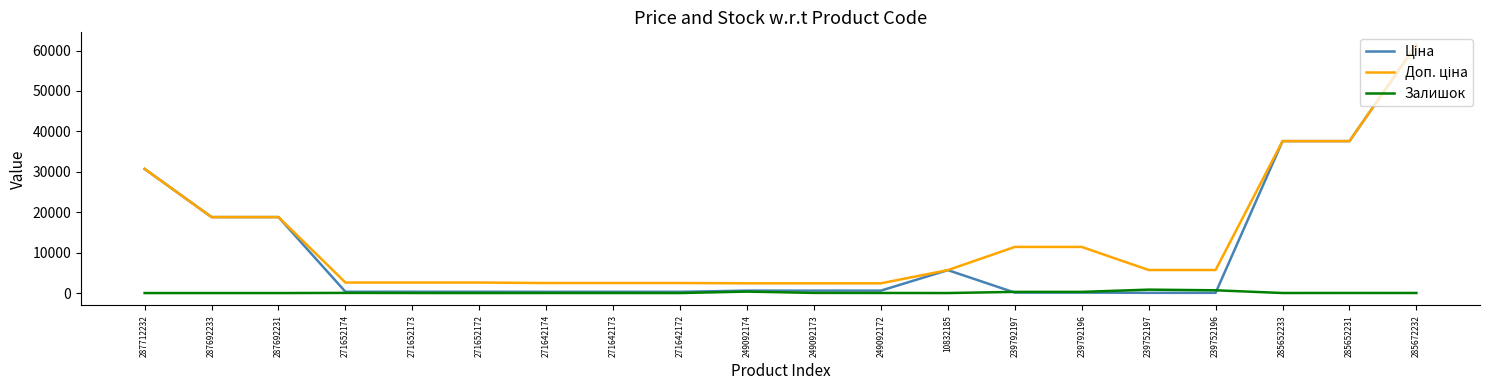

At which category does the chart reach its peak across all series?

285672232